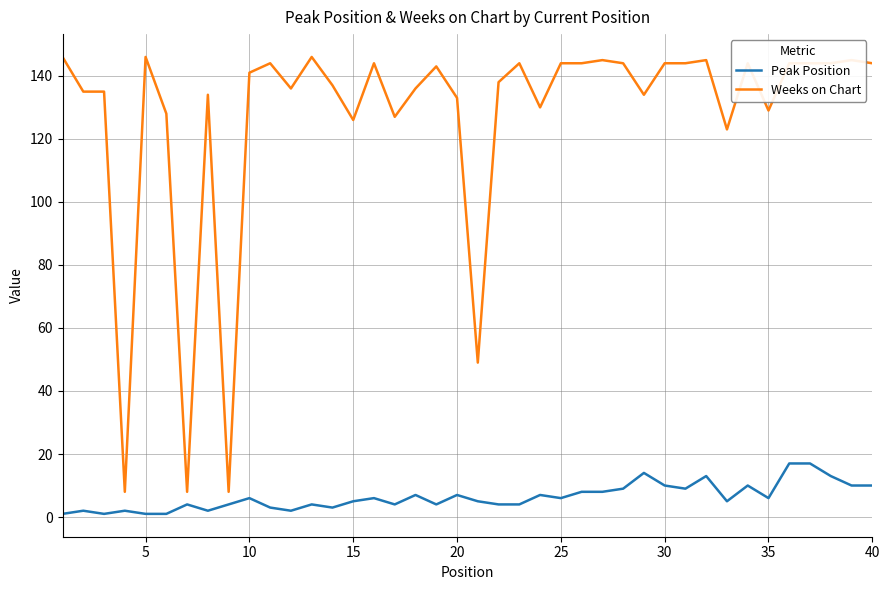

Rank the series by their average value, from lowest to highest.

Peak Position, Weeks on Chart